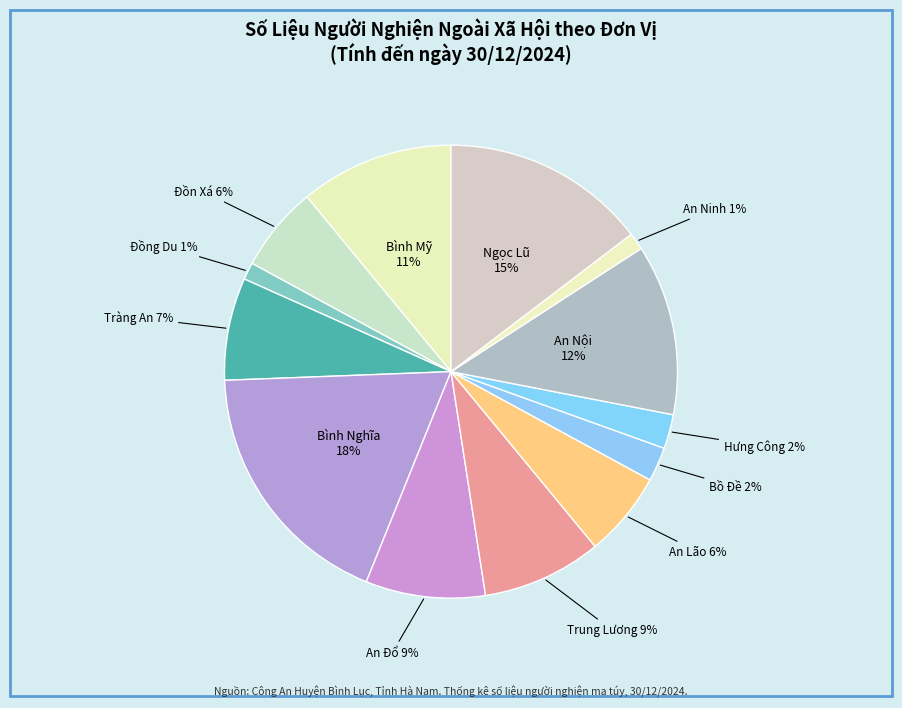

To the nearest percent, what is the average slice percentage?

8%